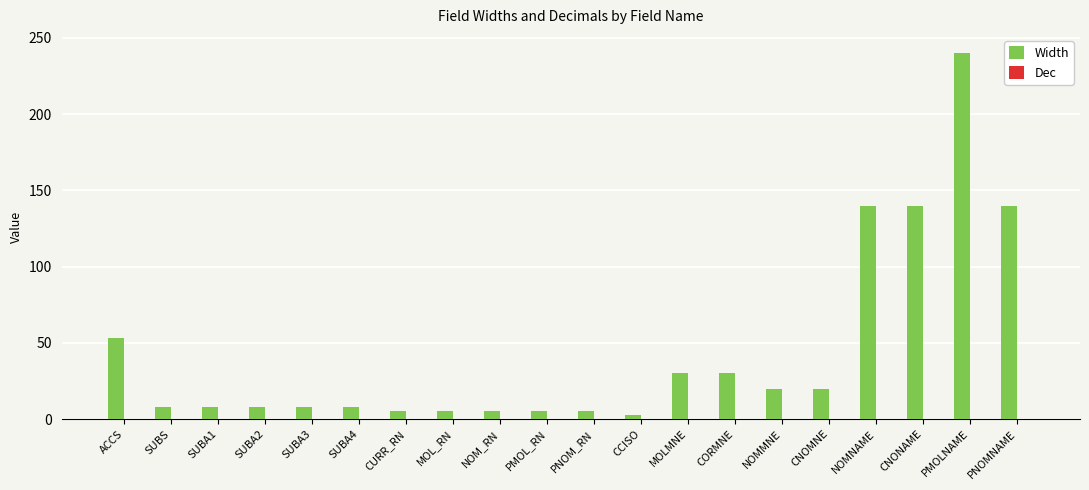

What position from the left is CCISO?

12